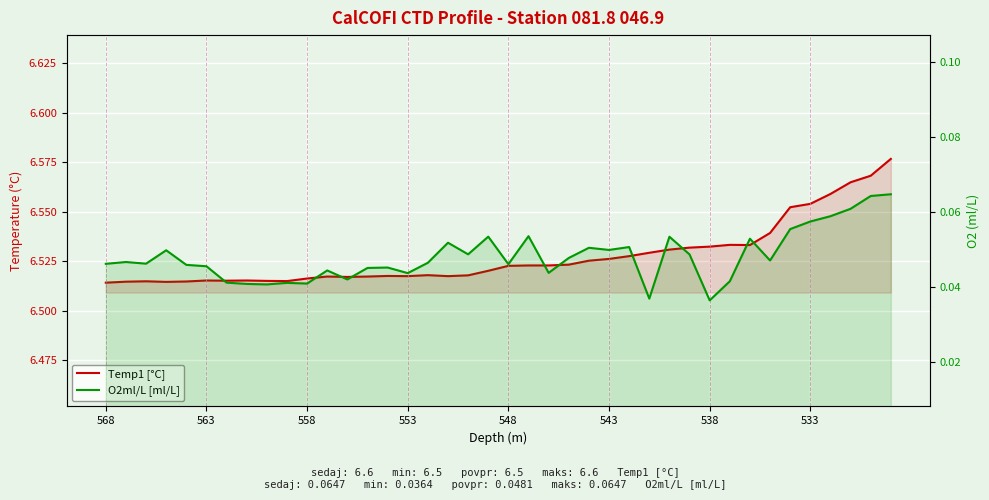

How many O2ml/L [ml/L] values are between 0 and 1?

40